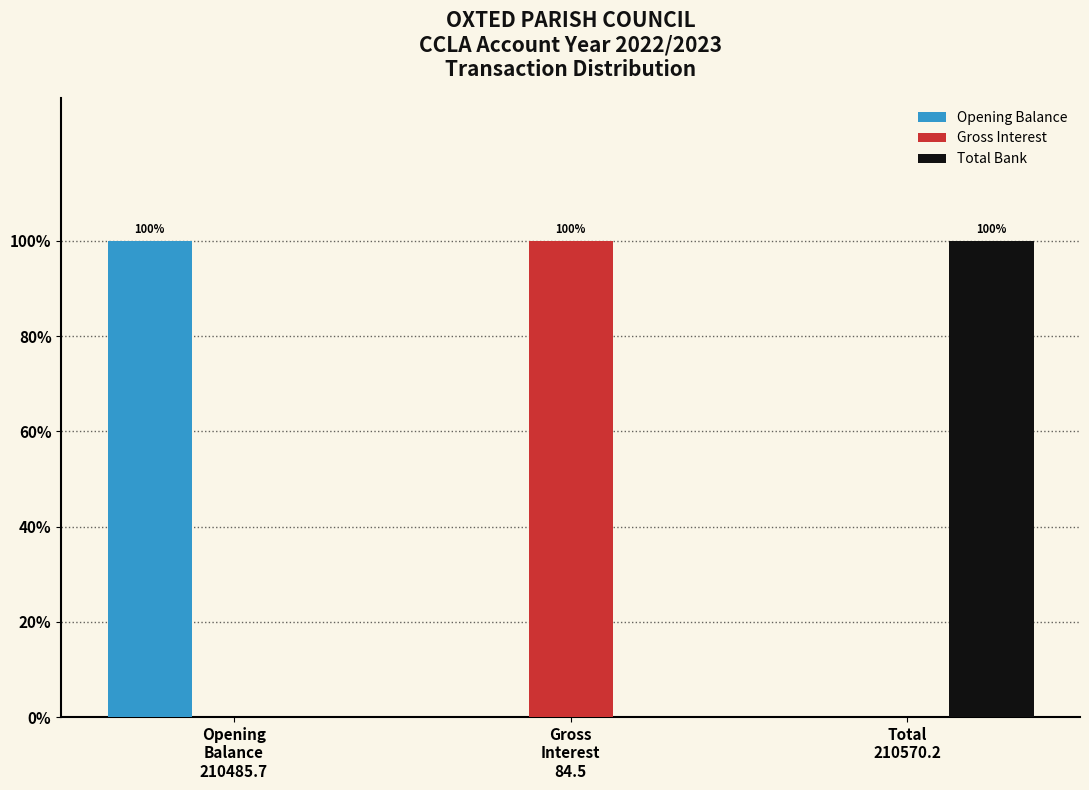

What is the sum of all Total Bank values?

100